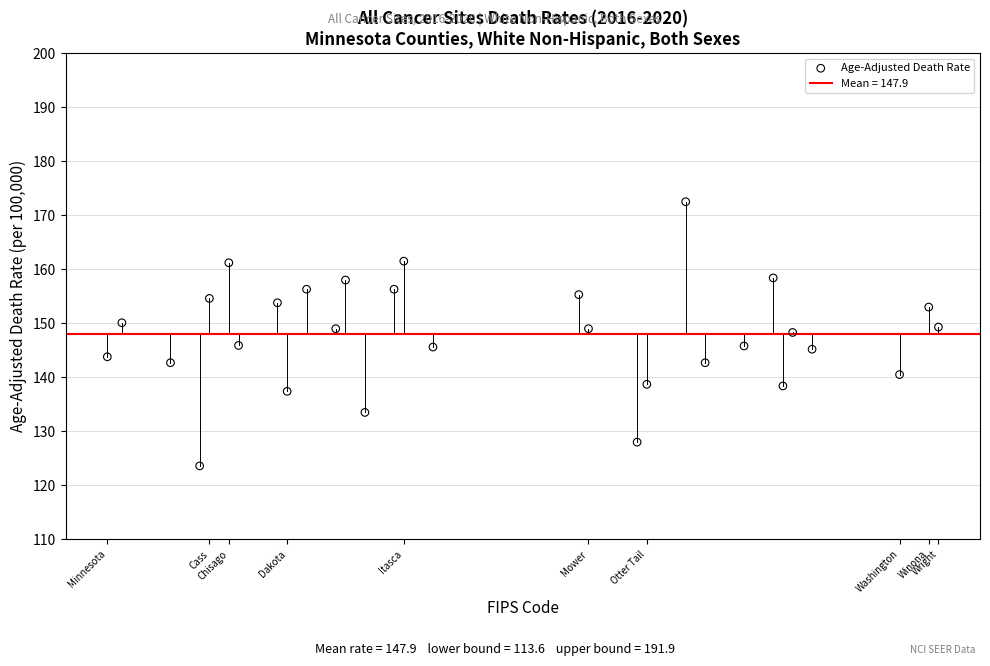

What is the range of X values (max minus min)?

171.0